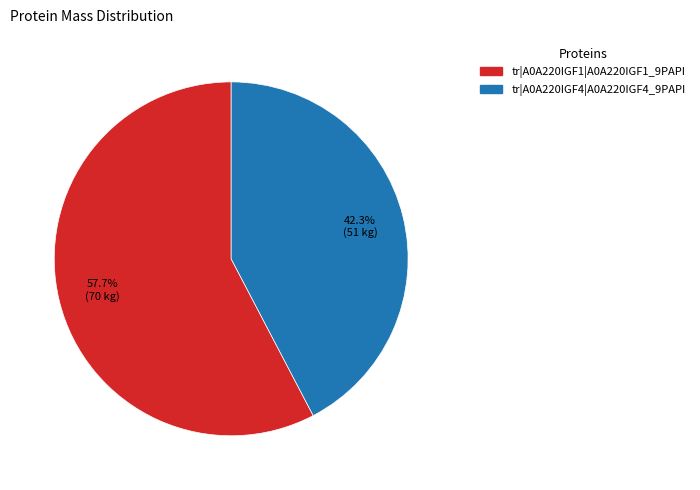

To the nearest percent, what is the combined percentage of tr|A0A220IGF1|A0A220IGF1_9PAPI and tr|A0A220IGF4|A0A220IGF4_9PAPI?

100%